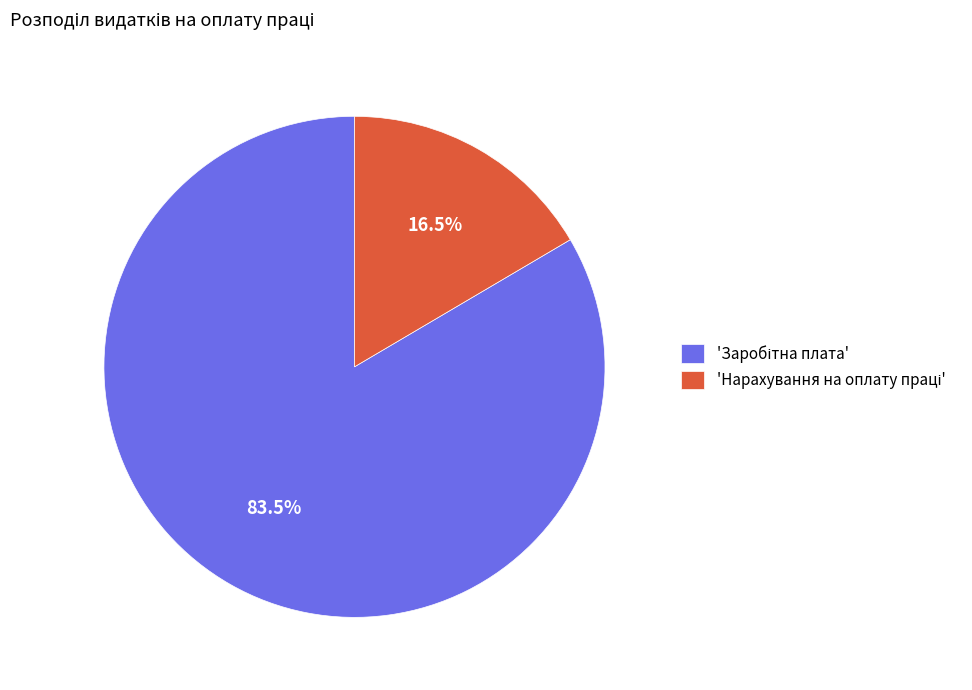

Does any single category account for the majority?

Yes